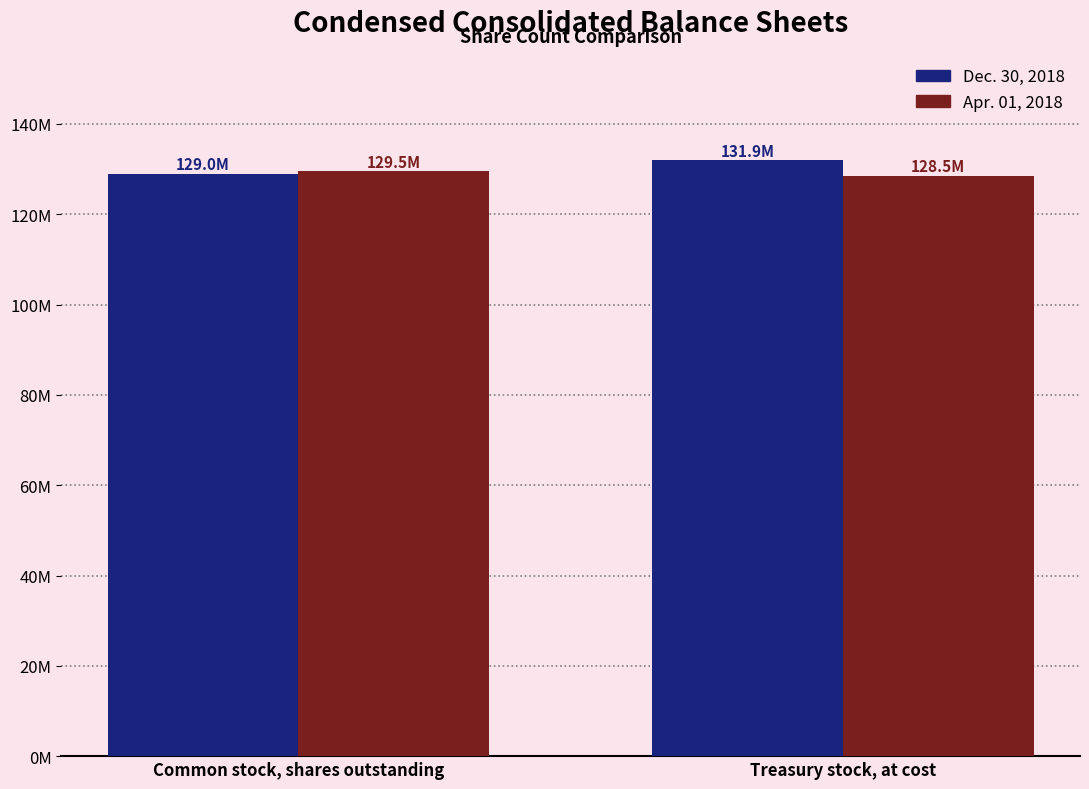

What are all the series names shown in the legend?

Dec. 30, 2018, Apr. 01, 2018